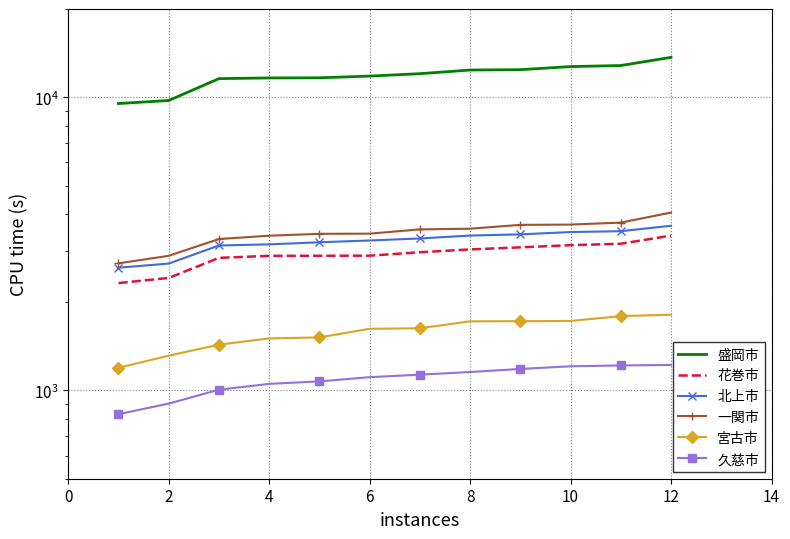

Which has a higher value, 0 or 4?

4